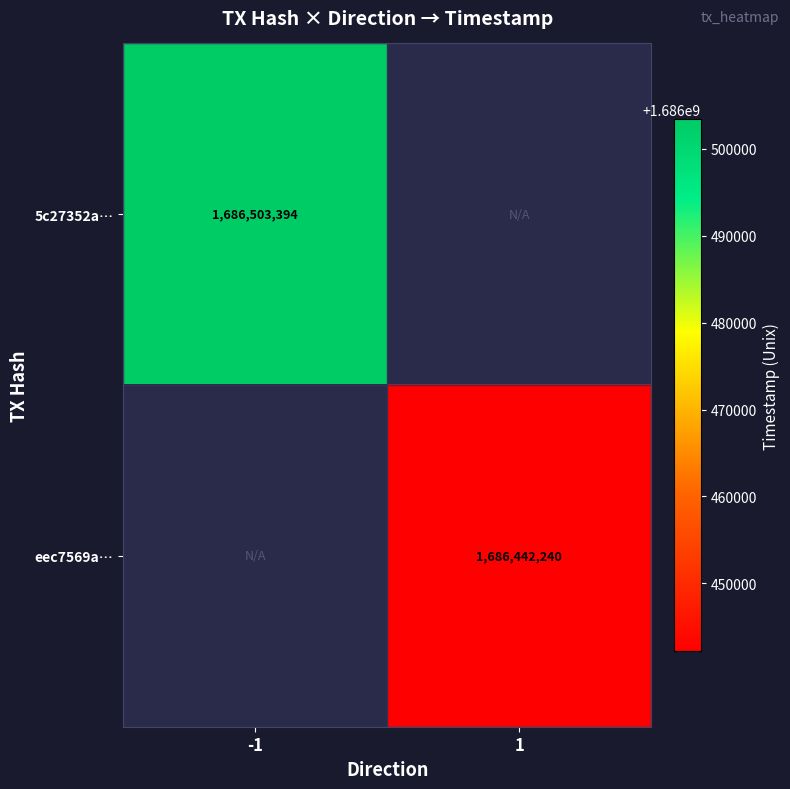

Is the value of 5c27352a… at -1 greater than the value of eec7569a… at 1?

Yes